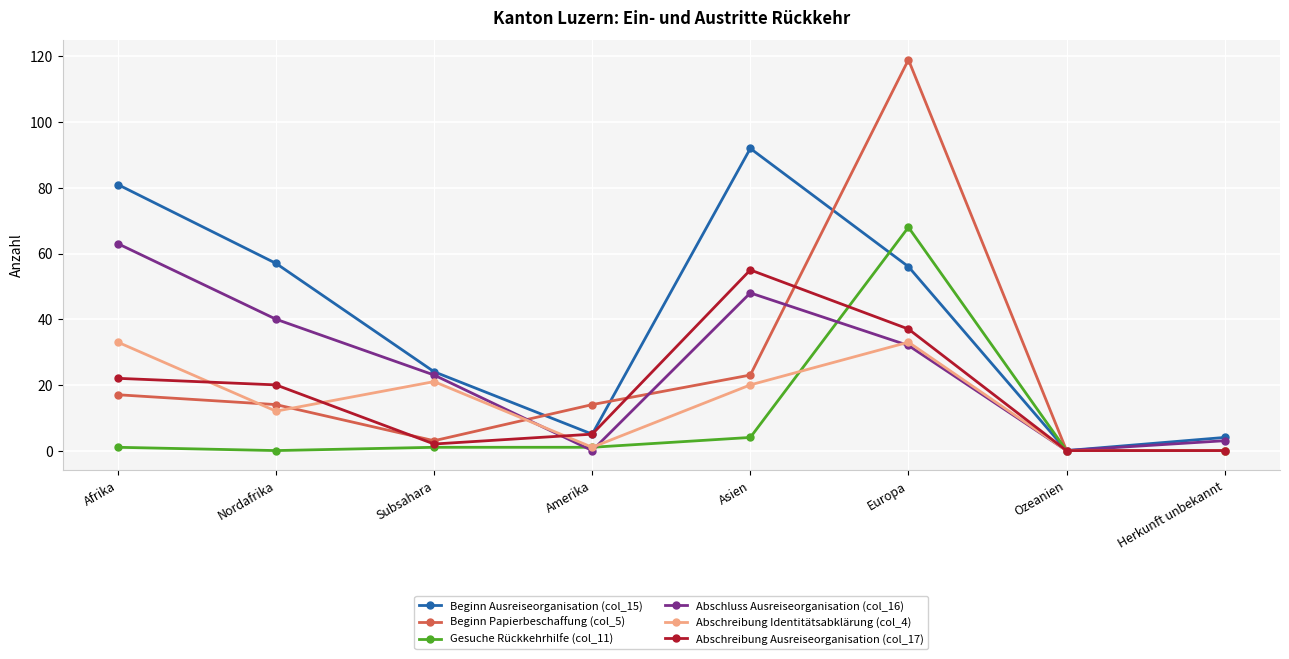

What are all the series names shown in the legend?

Beginn Ausreiseorganisation (col_15), Beginn Papierbeschaffung (col_5), Gesuche Rückkehrhilfe (col_11), Abschluss Ausreiseorganisation (col_16), Abschreibung Identitätsabklärung (col_4), Abschreibung Ausreiseorganisation (col_17)